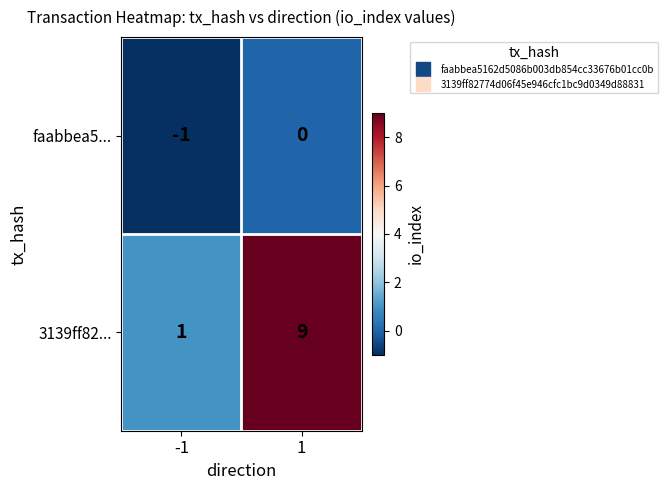

Which series has the largest range (max minus min)?

3139ff82...